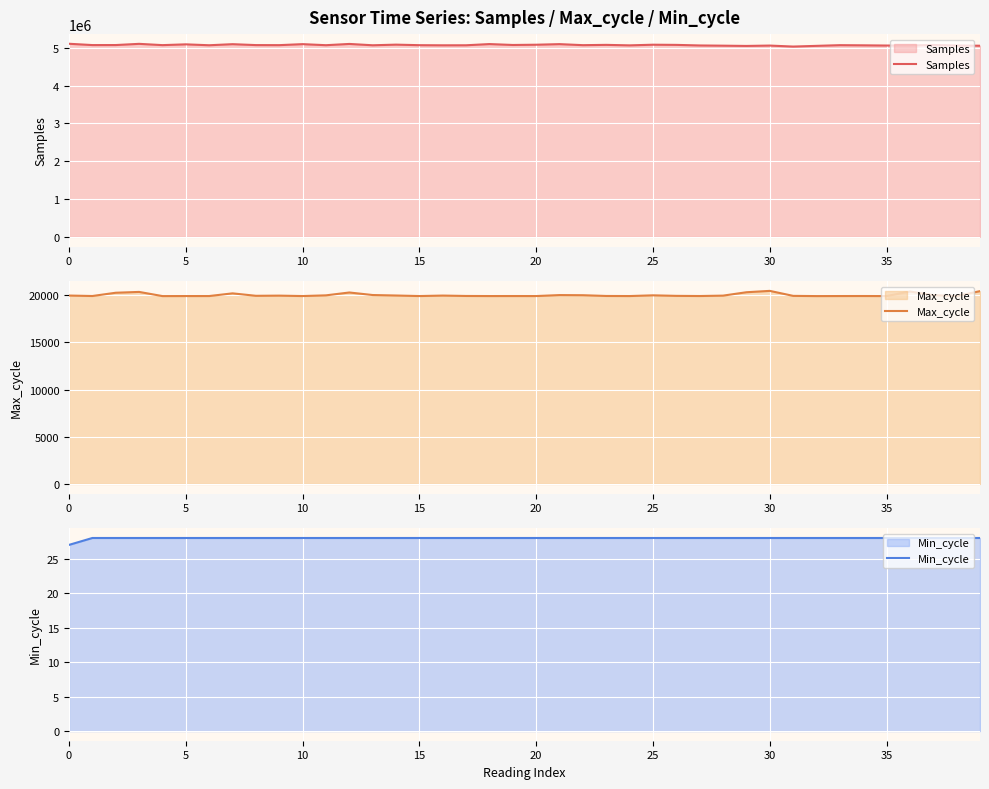

What is the maximum value for Samples?

5105400